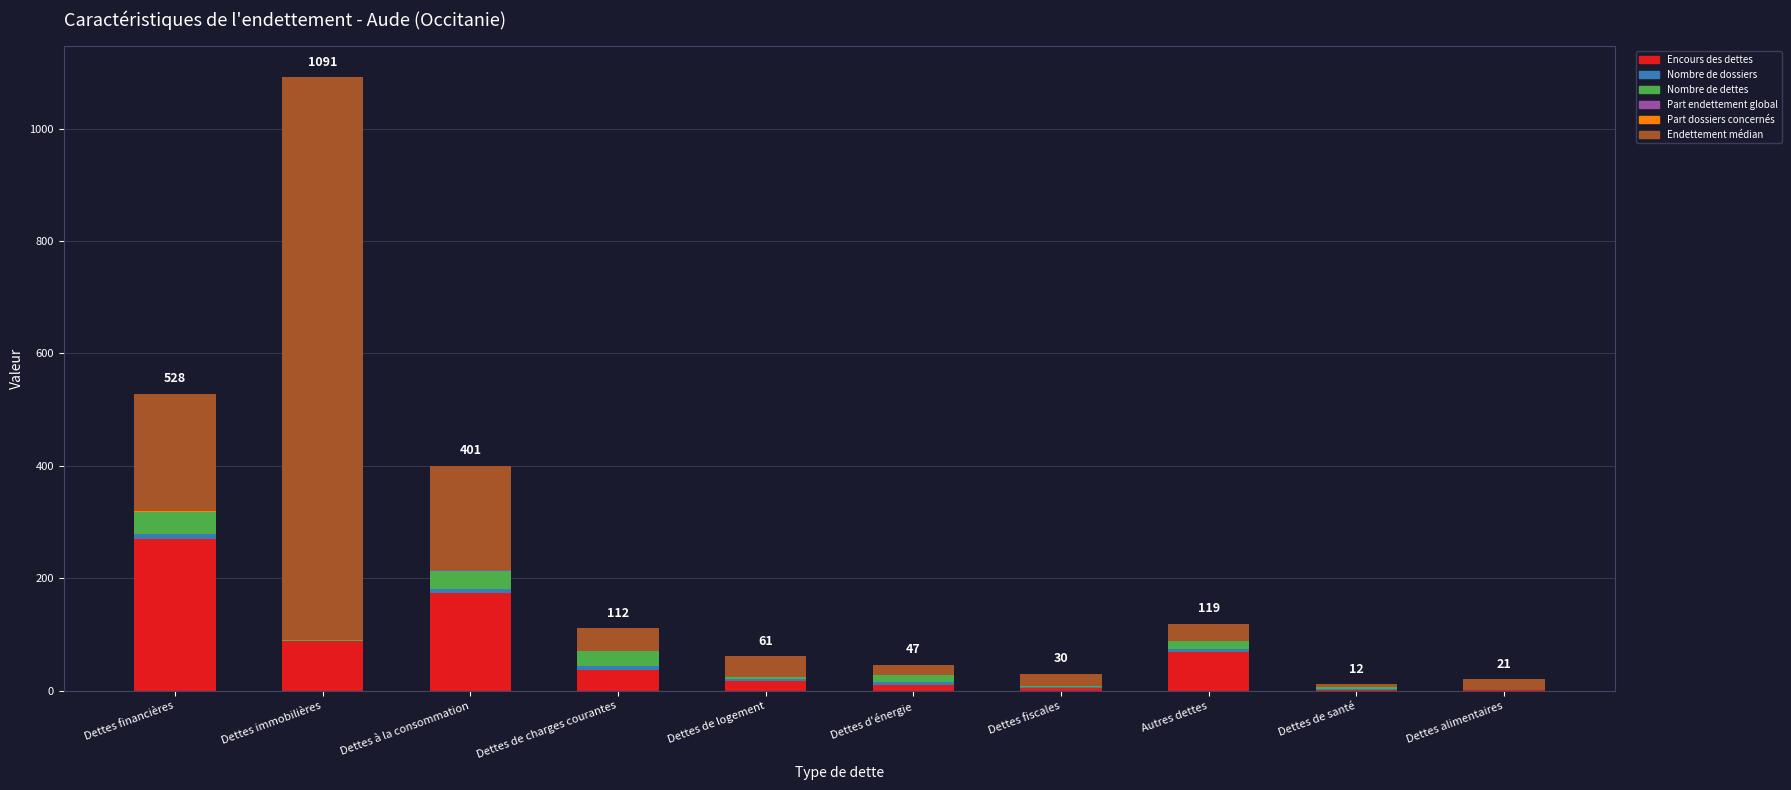

What is the sum of all Encours des dettes values?

676.4